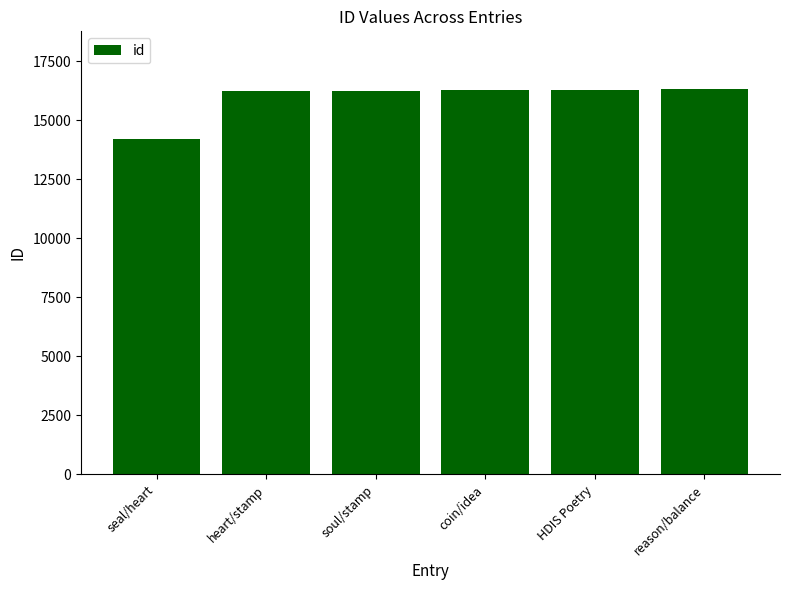

What is the minimum value shown in the chart?

14201